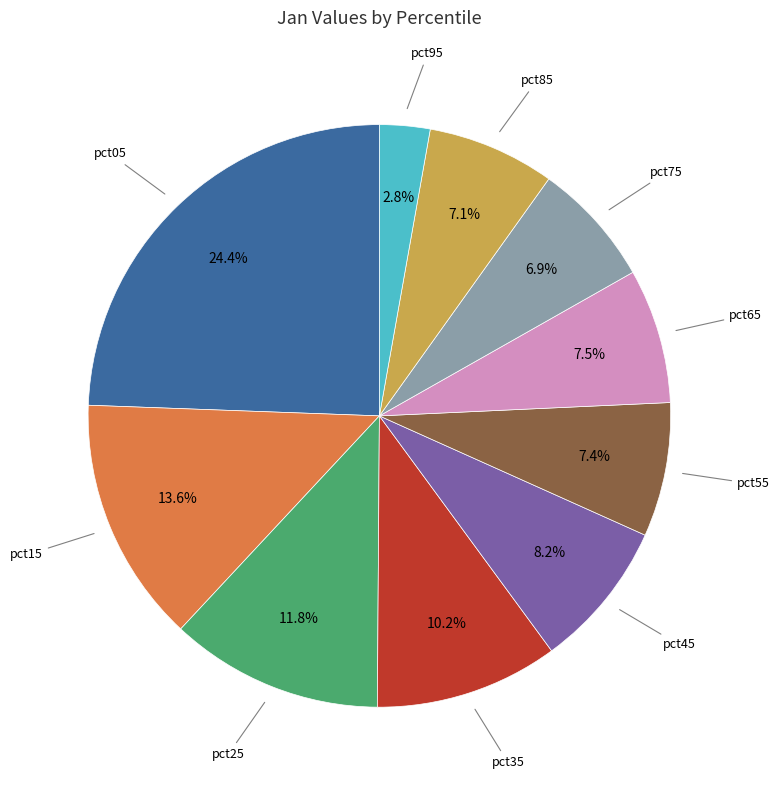

How many slices are in this pie chart?

10